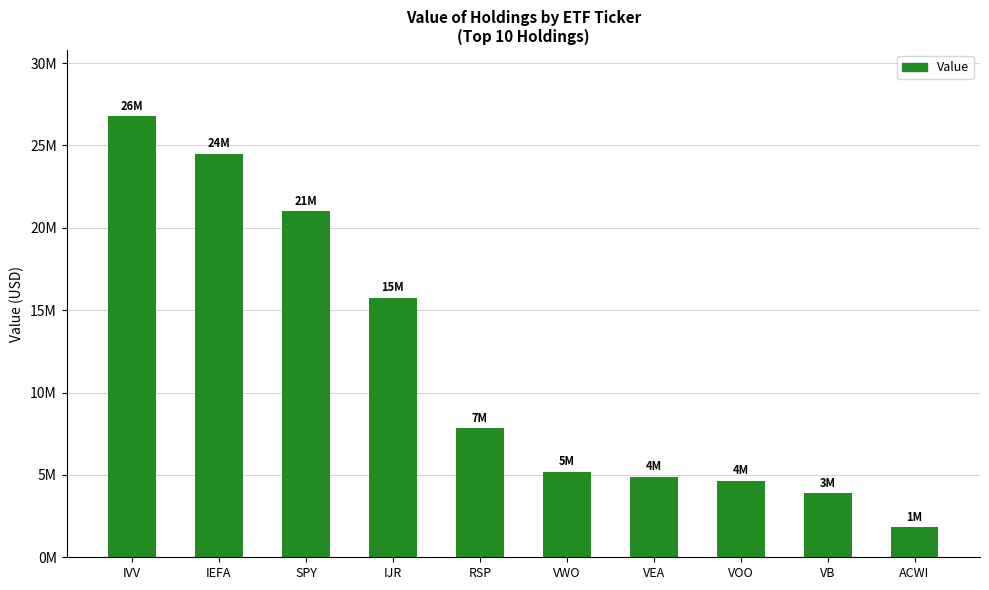

What is the greatest value displayed?

26777000